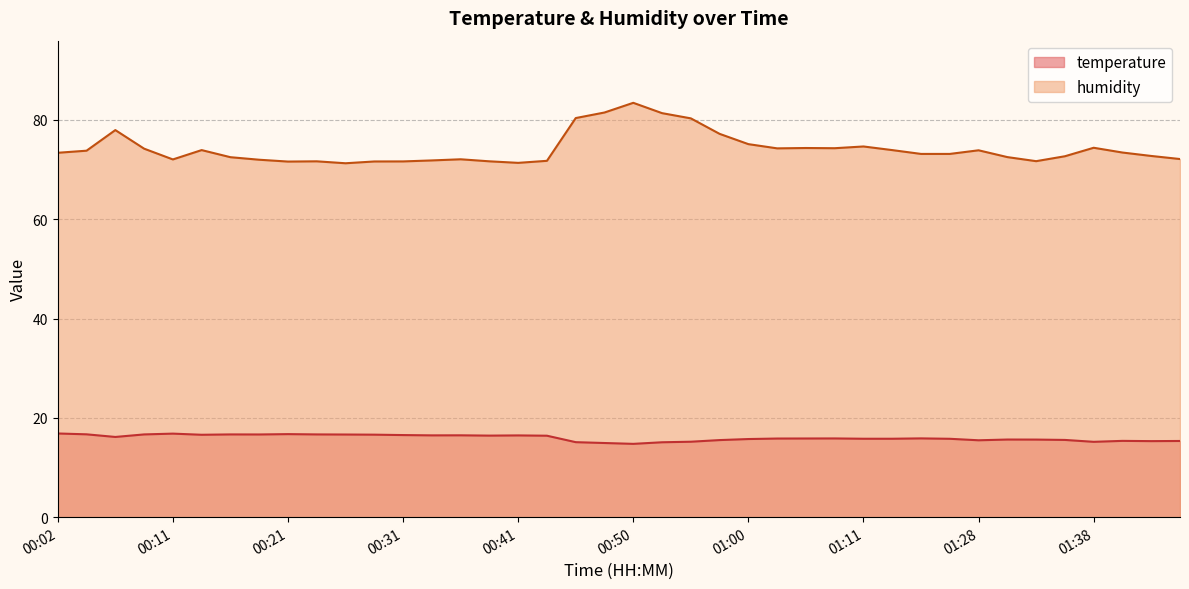

At which label does temperature first exceed 15?

00:02